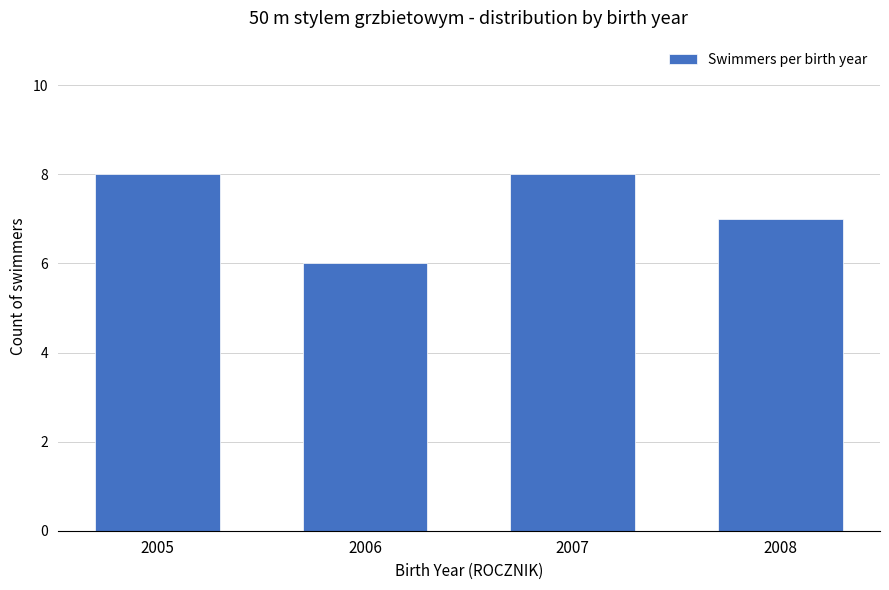

Reading left to right, extract all data points from this chart.

8	6	8	7